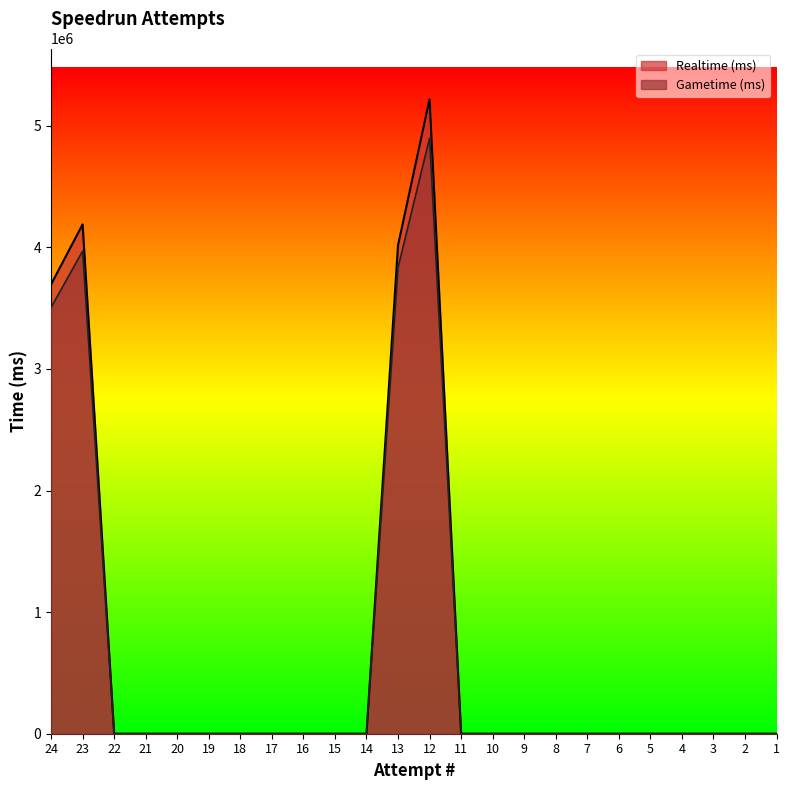

The value of Realtime (ms) at 4 is 0. True or false?

True